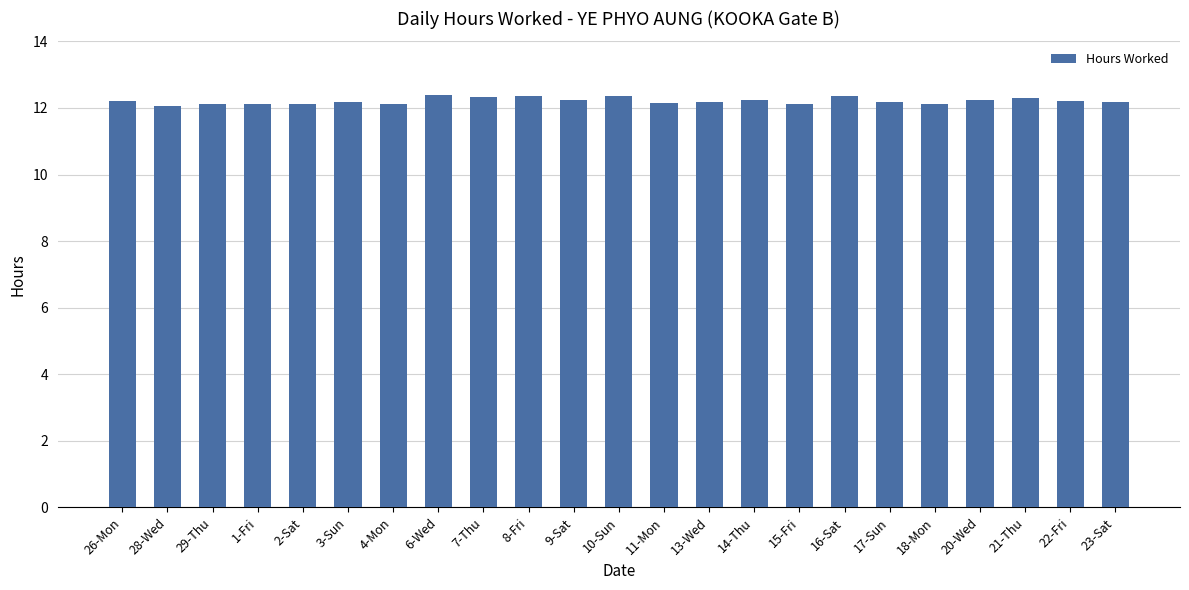

The chart shows a value of 12.4 at 6-Wed. True or false?

True